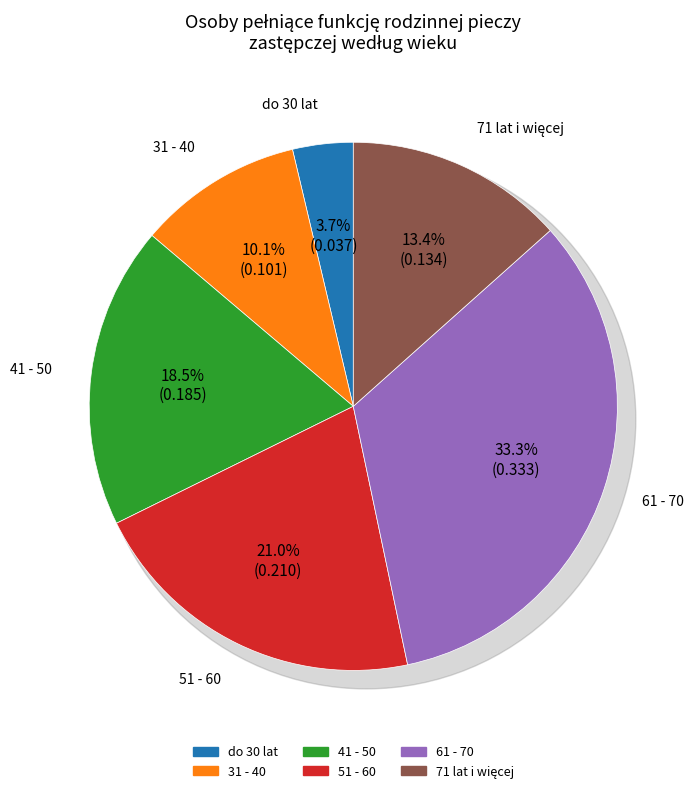

What is the change in value from 31 - 40 to 61 - 70?

+0.2